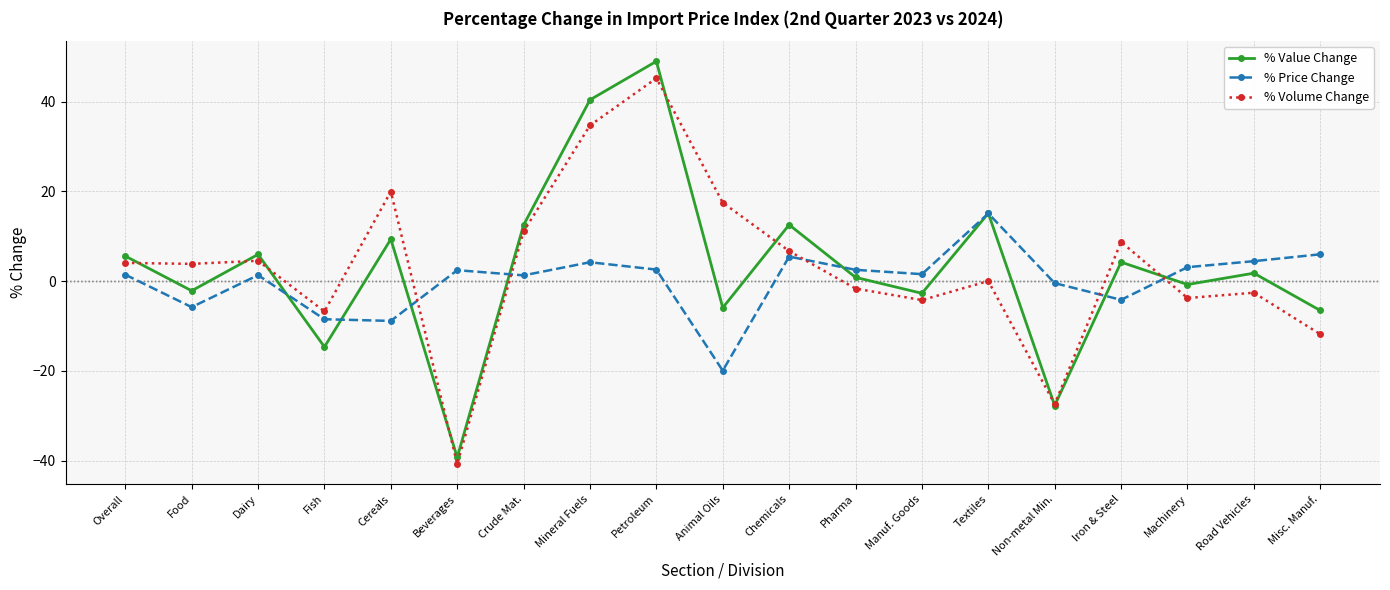

Between which two adjacent categories do % Value Change and % Volume Change first intersect?

Overall and Food